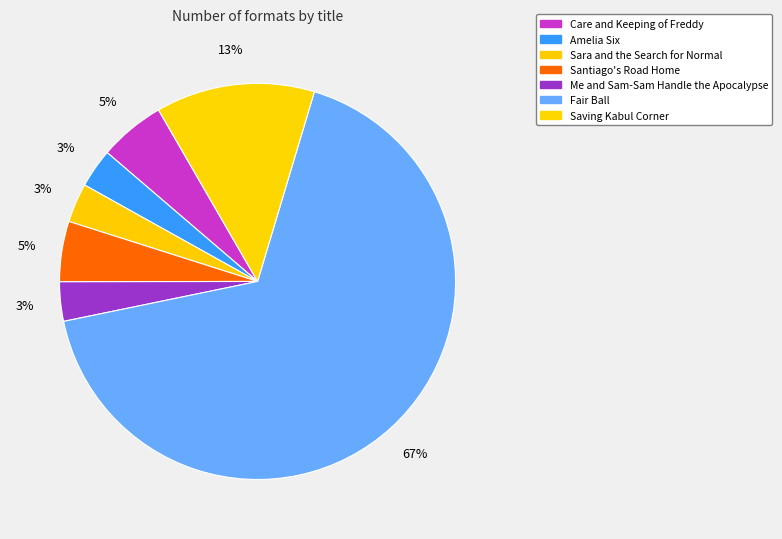

To the nearest percent, what portion does Sara and the Search for Normal represent?

3%